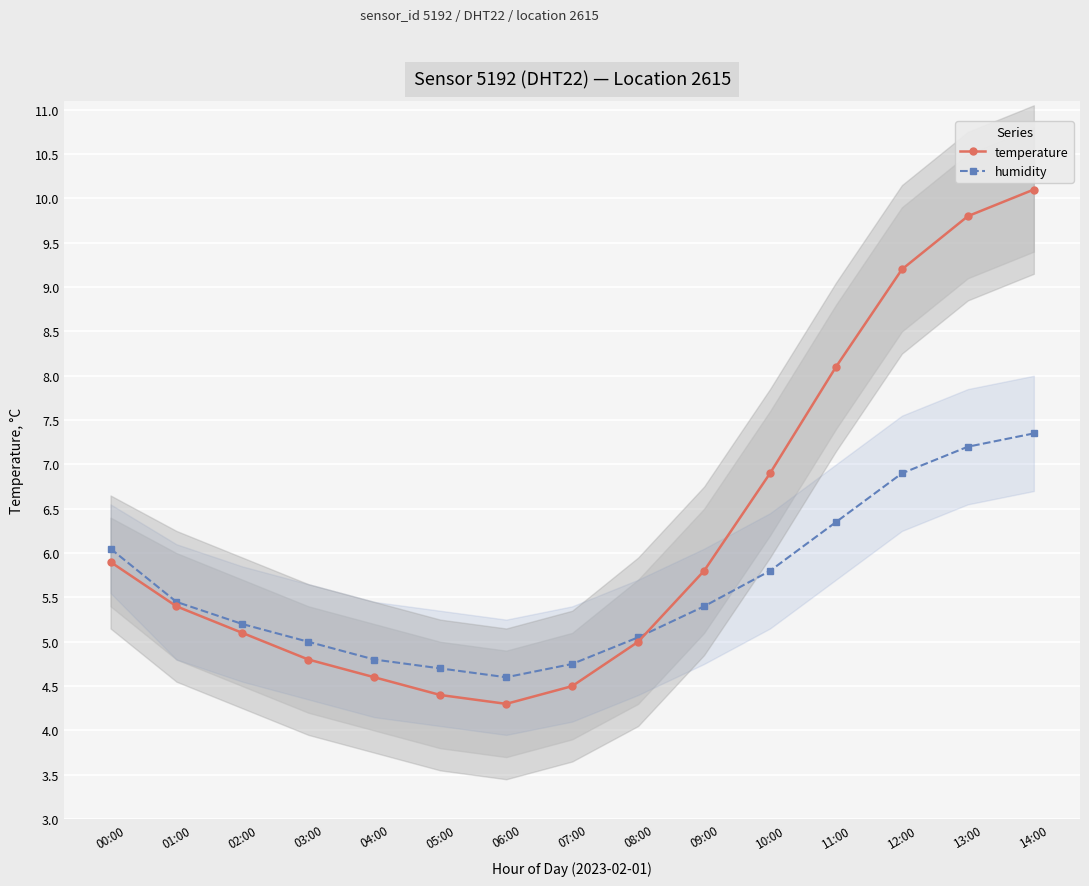

How many data points does each series have?

15